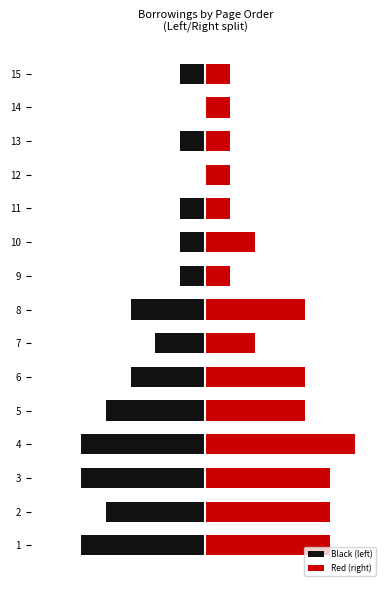

What are all the series names shown in the legend?

Black (left), Red (right)